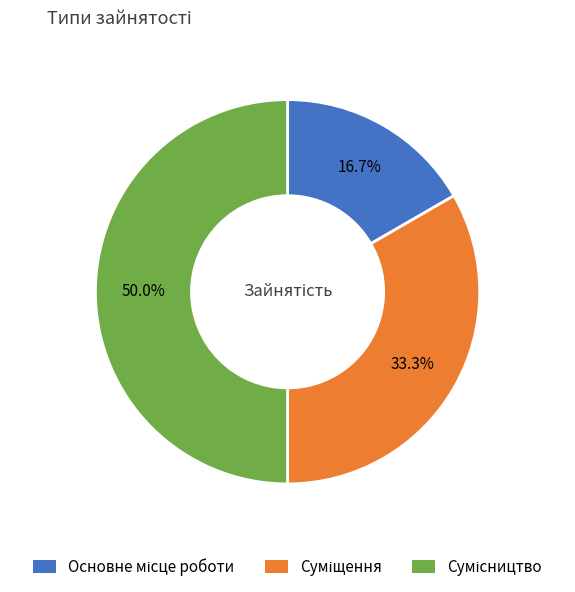

How many slices are in this pie chart?

3